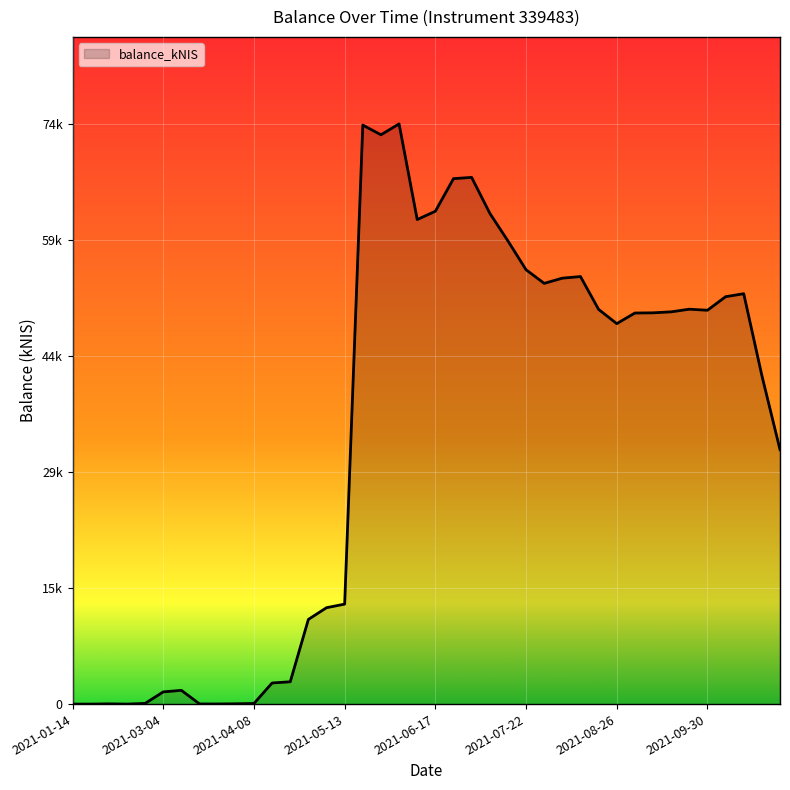

Is this an area chart (filled region under the line)?

Yes